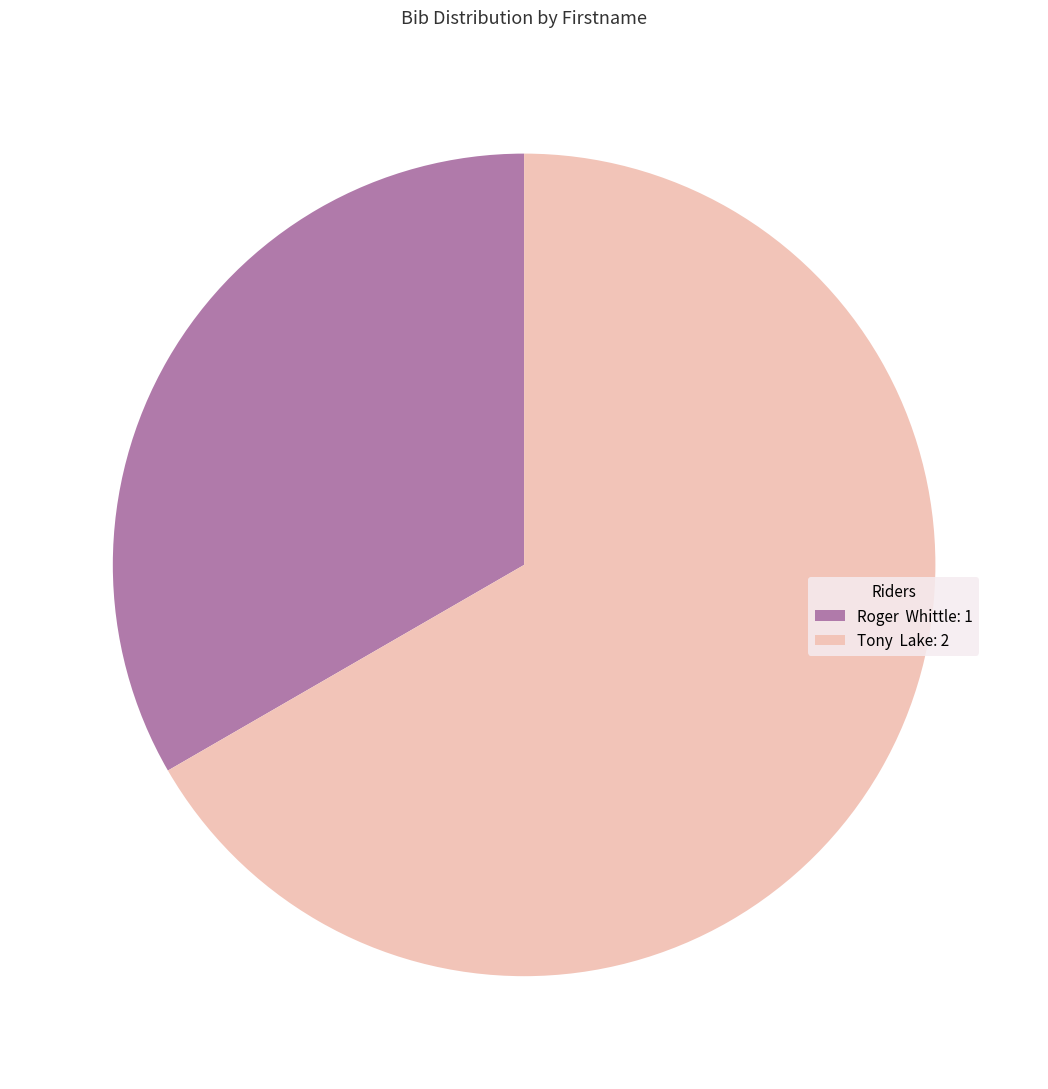

Count the number of slices in the pie.

2